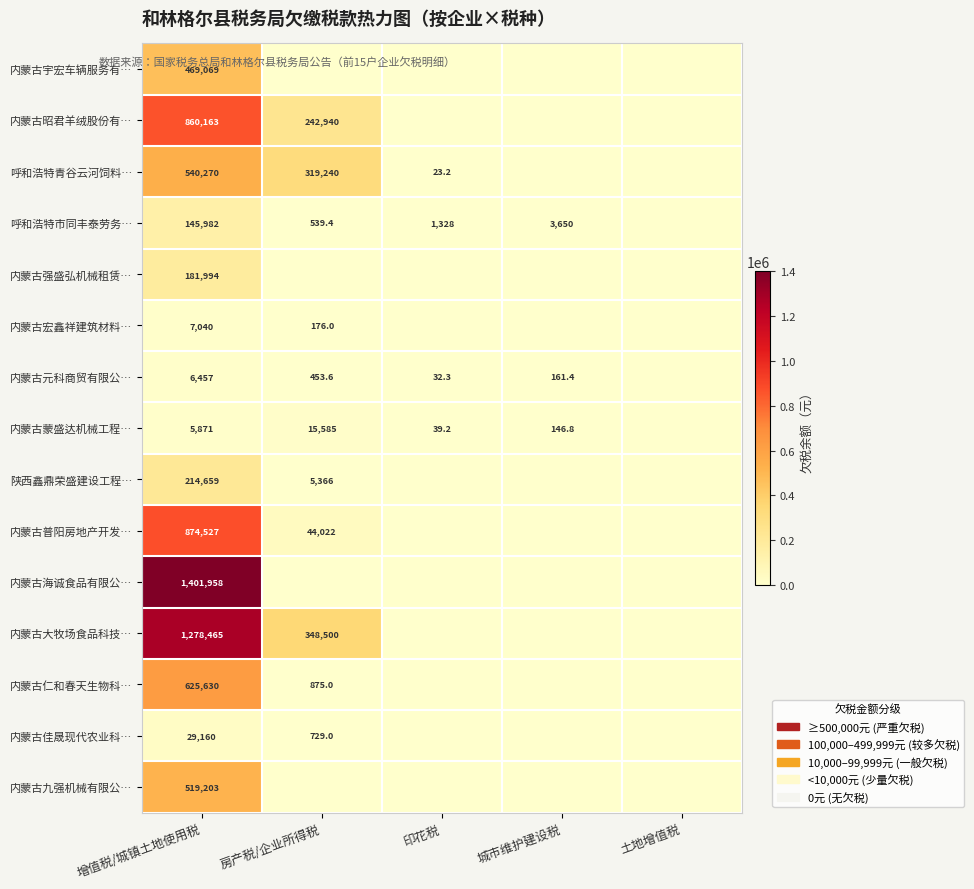

The value of 陕西鑫鼎荣盛建设工程… at 房产税/企业所得税 is 5366.0. True or false?

True